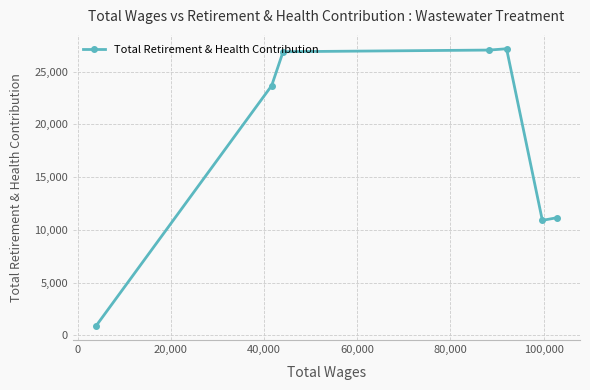

Reading left to right, list all the values displayed in this chart.

863	23673	26884	27041	27165	10893	11143